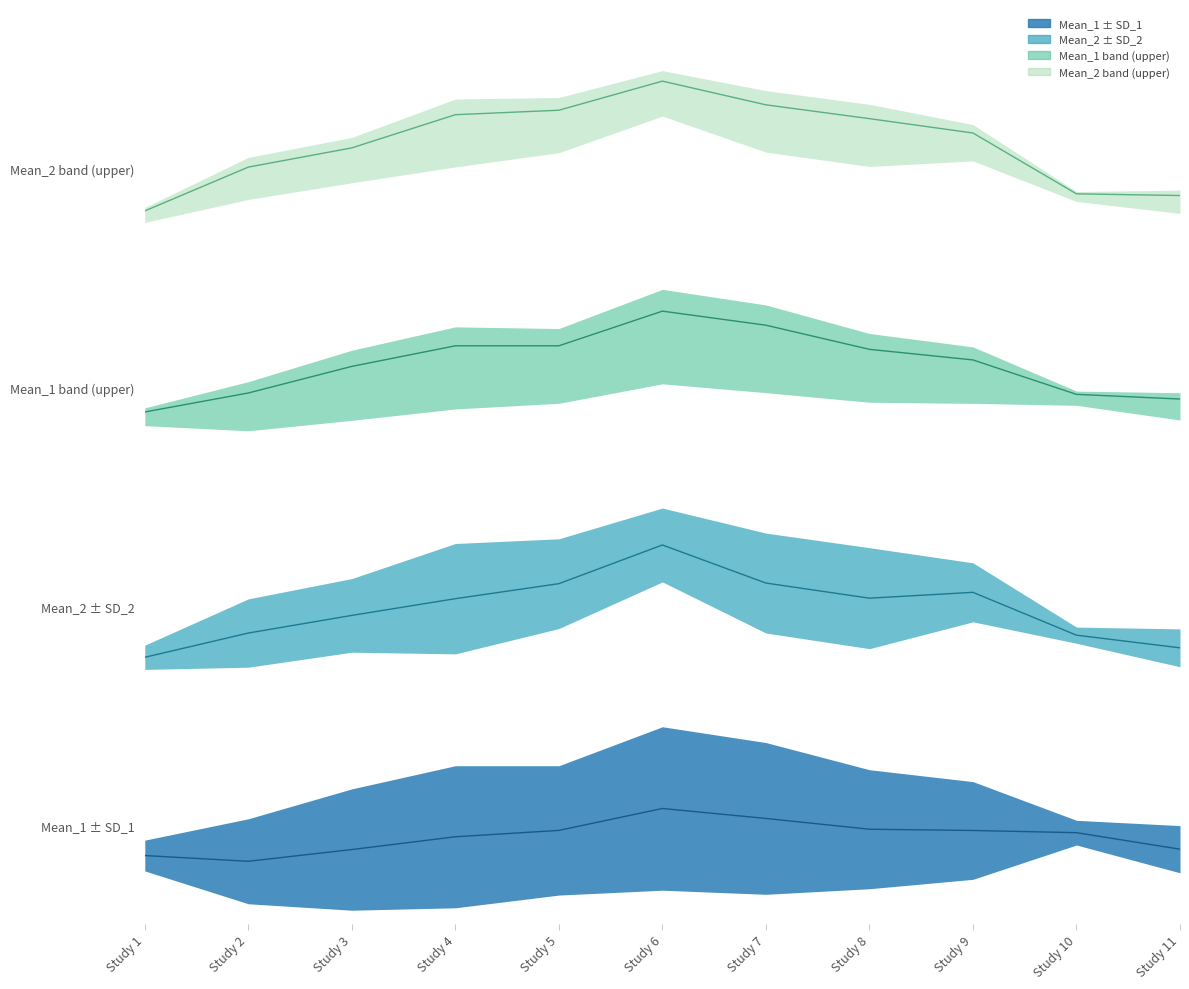

True or false: Mean_1 has more than 2 interior local peaks.

False